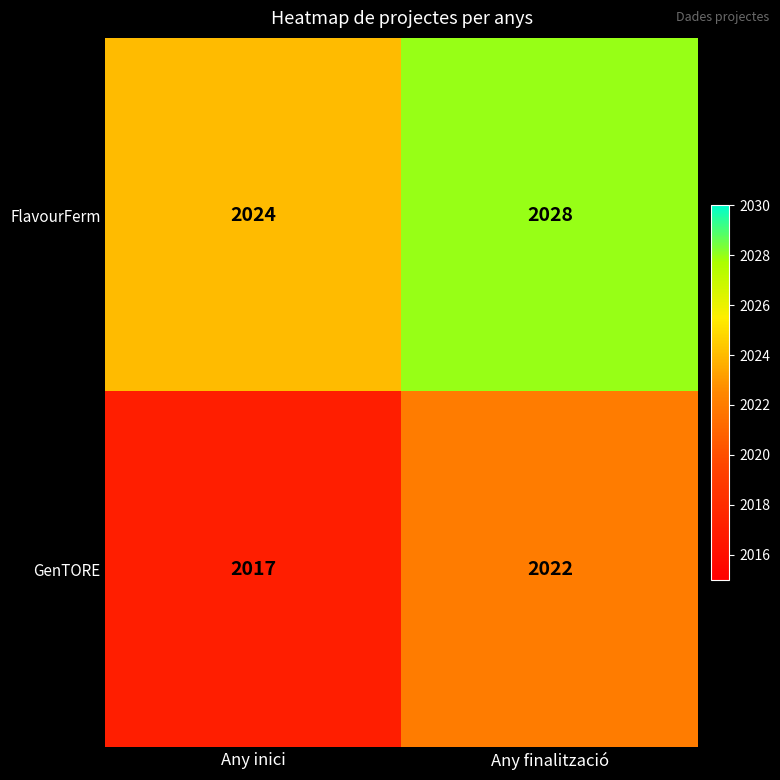

What is the difference between the maximum and minimum values in the GenTORE series?

5